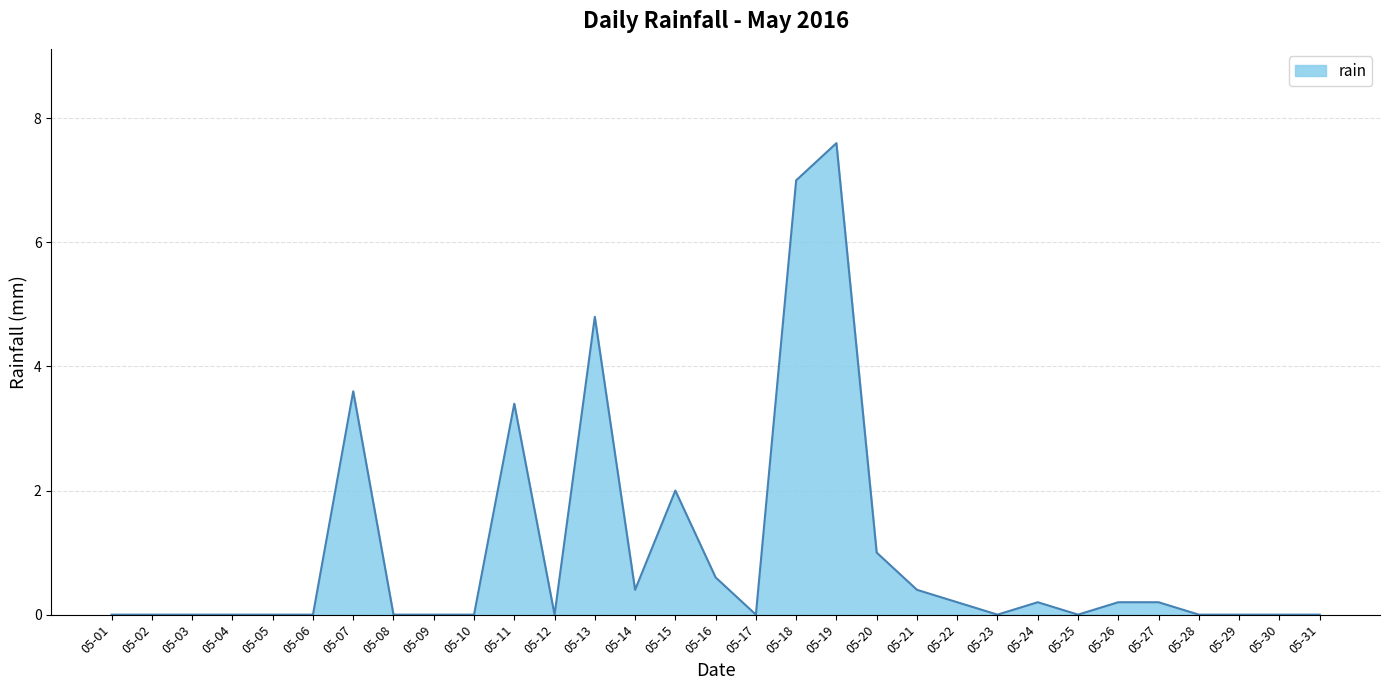

Which label corresponds to the largest value in the chart?

05-19